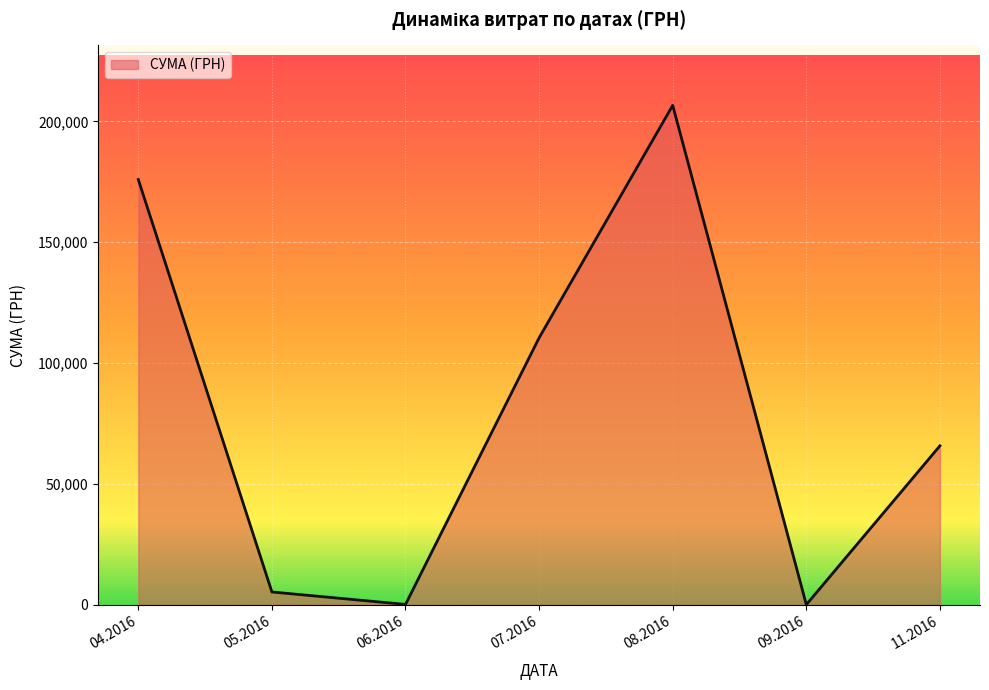

Where is the first local maximum?

08.2016